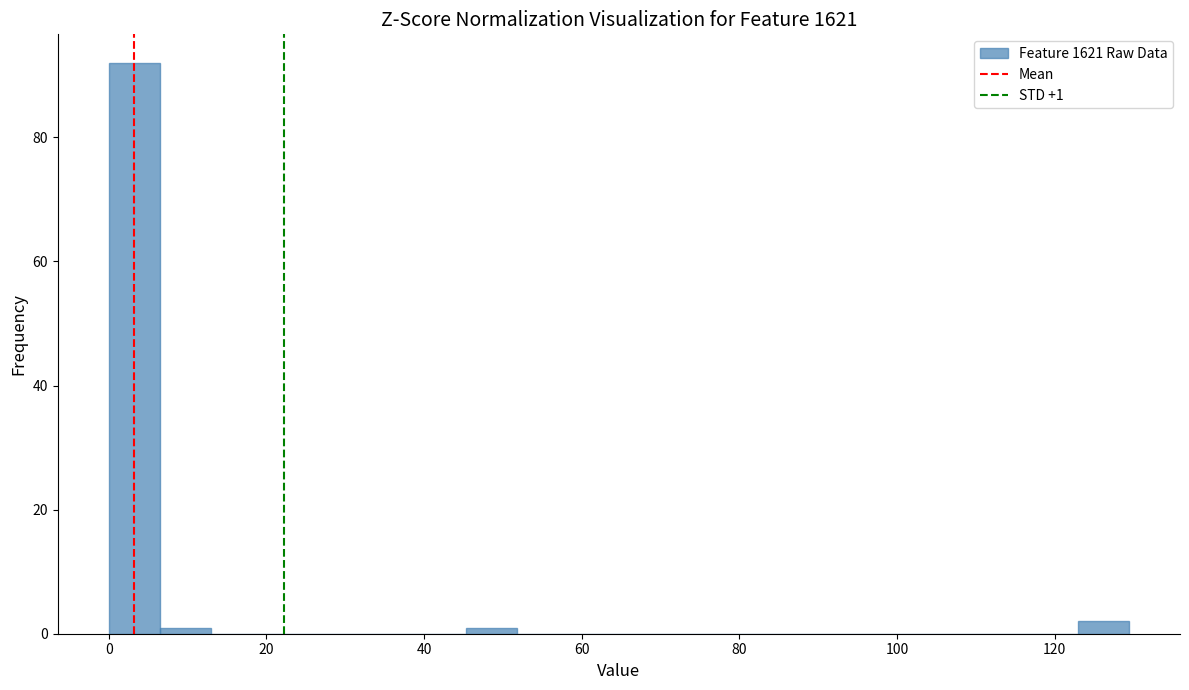

Read against the x-axis, roughly where is the centre of the tallest bar?

4